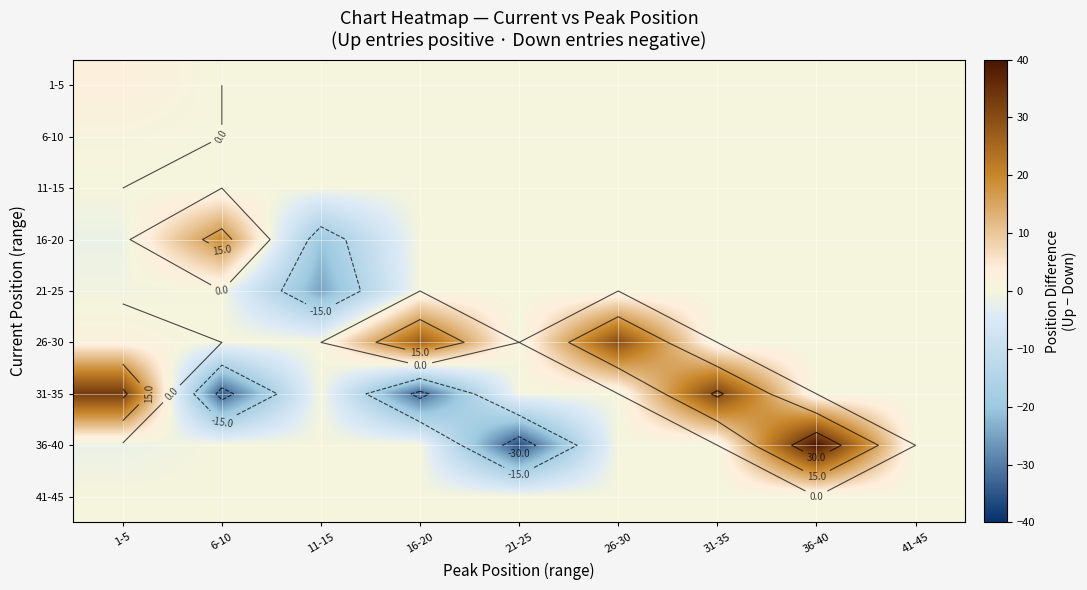

What is the total value across all series at 36-40?

40.0